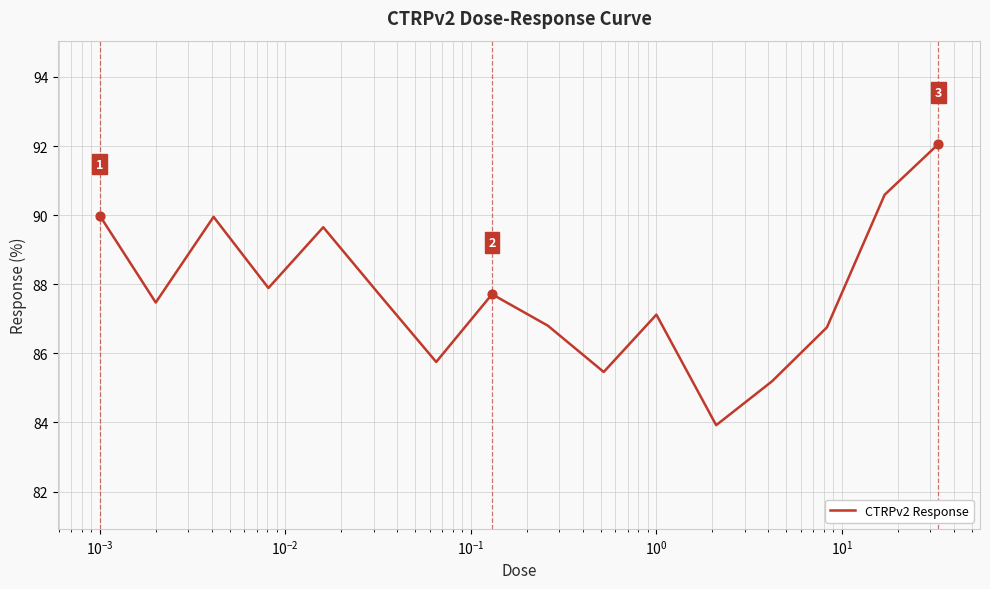

What is the difference between the maximum and minimum values?

8.1